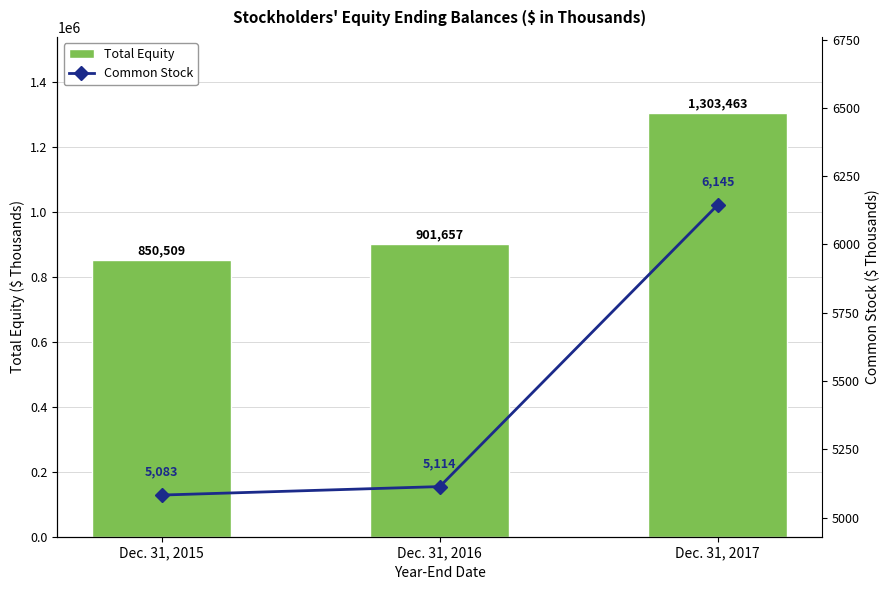

Rank the series by their average value, from lowest to highest.

Common Stock, Total Equity